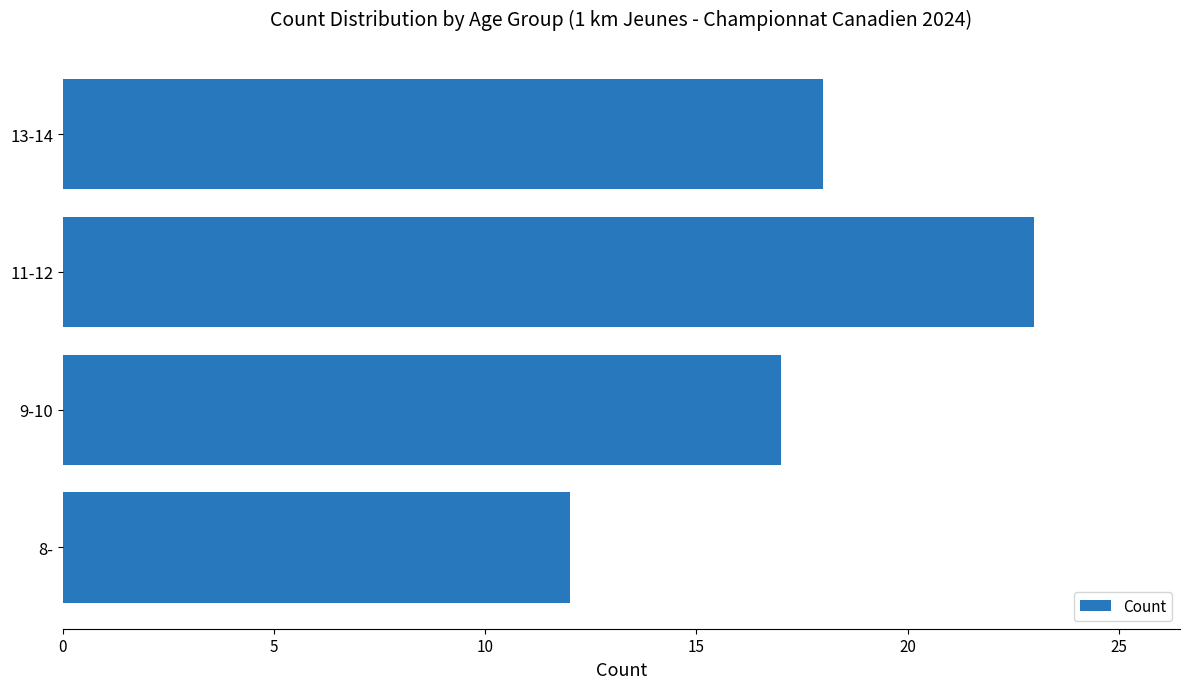

How many data points are less than 18?

2